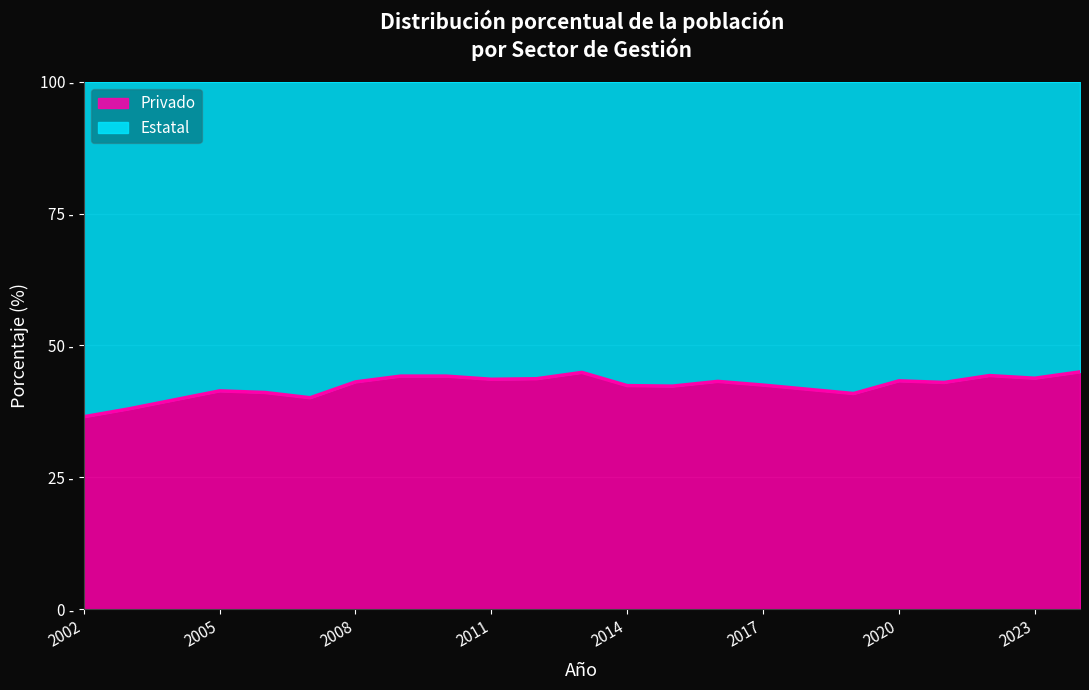

What is the change in value from 2010 to 2021?

-1.2